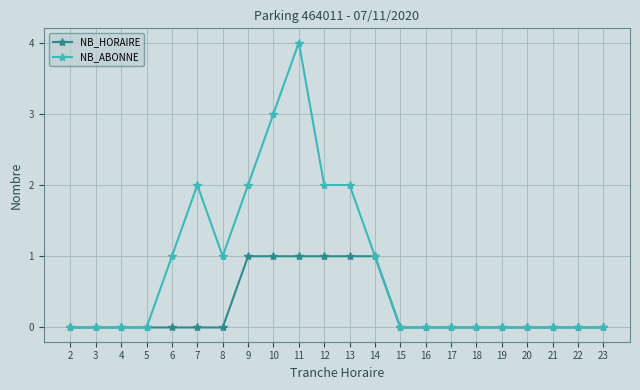

At which category is the sum across all series the highest?

11